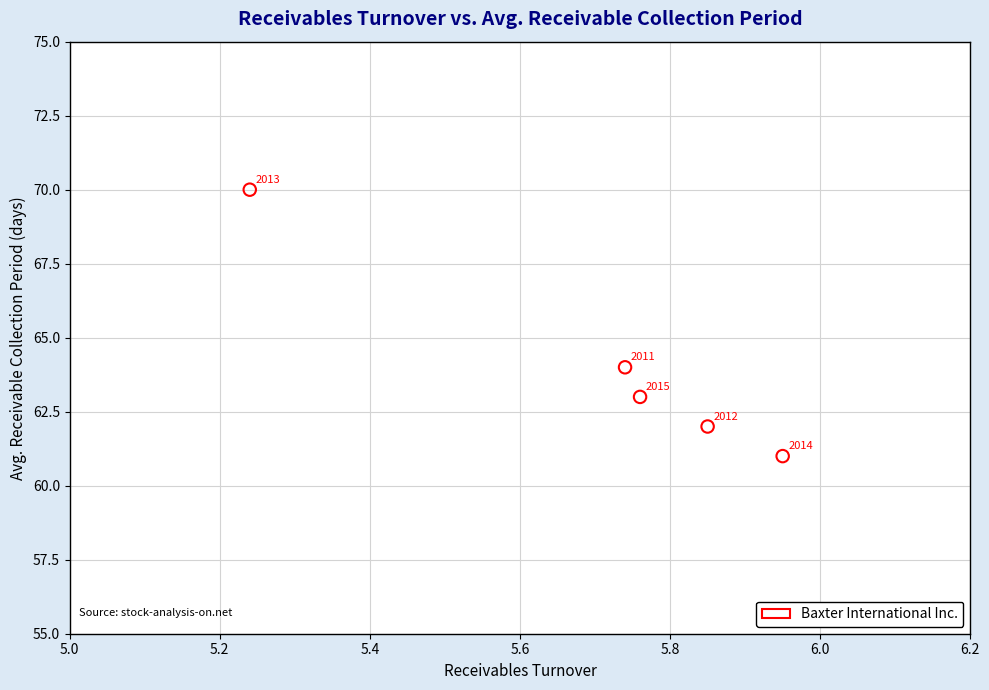

What is the average Y value?

64